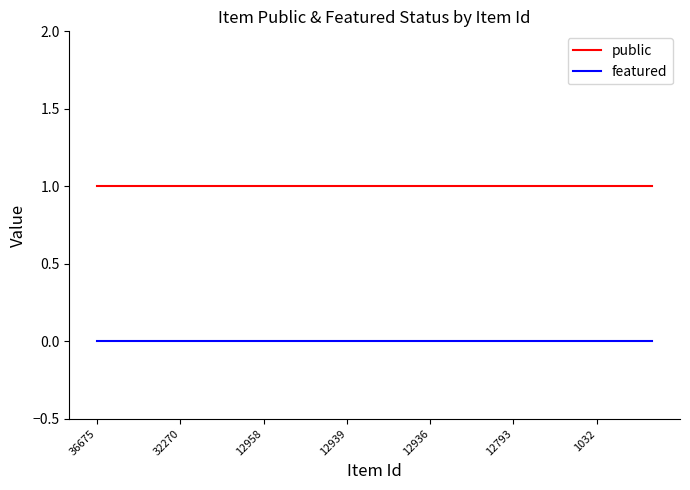

Rank the series by their maximum value, from lowest to highest.

featured, public